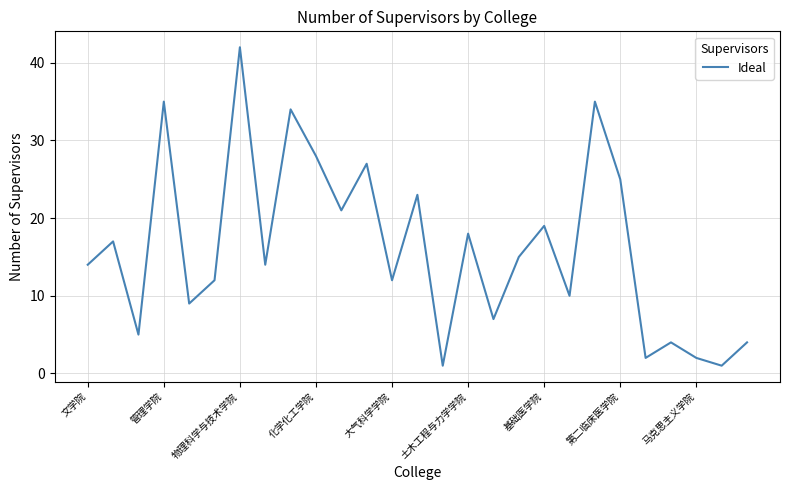

What is the difference between the maximum and minimum values?

41